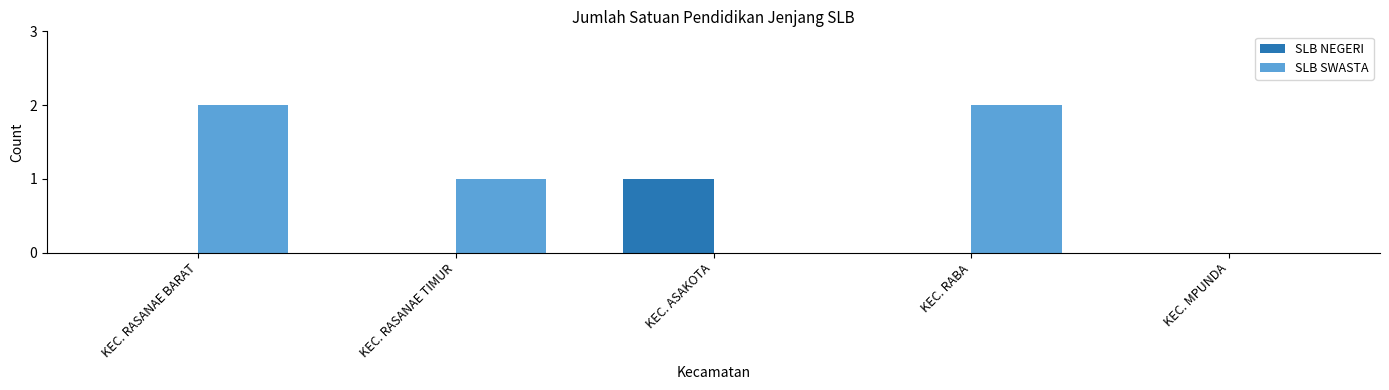

Which series has the largest total across all categories?

SLB SWASTA